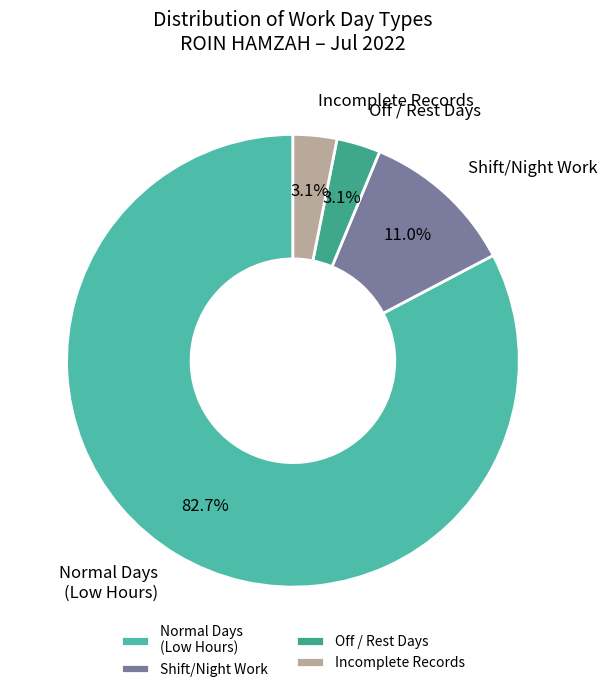

Count the number of slices in the pie.

4